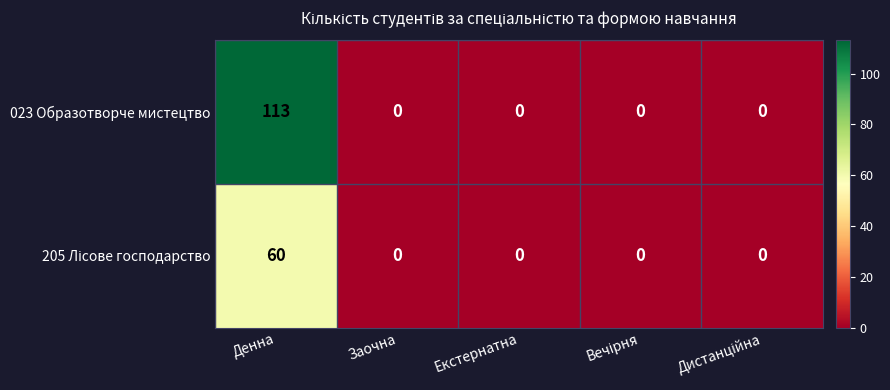

Is it true that 023 Образотворче мистецтво equals 42 at Денна?

False